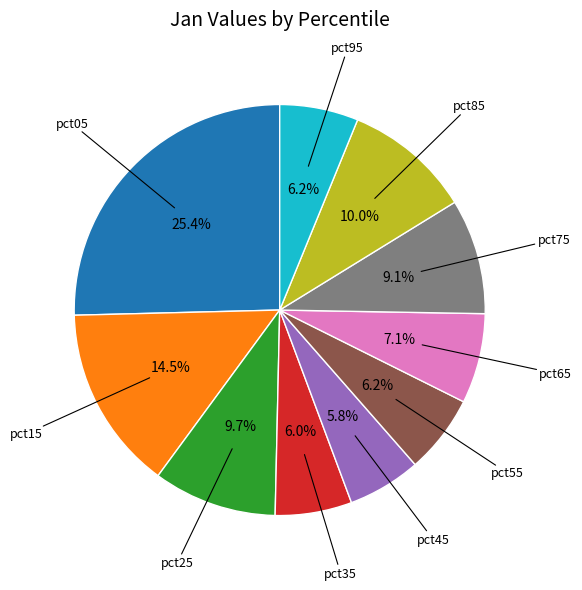

Does any single category account for the majority?

No